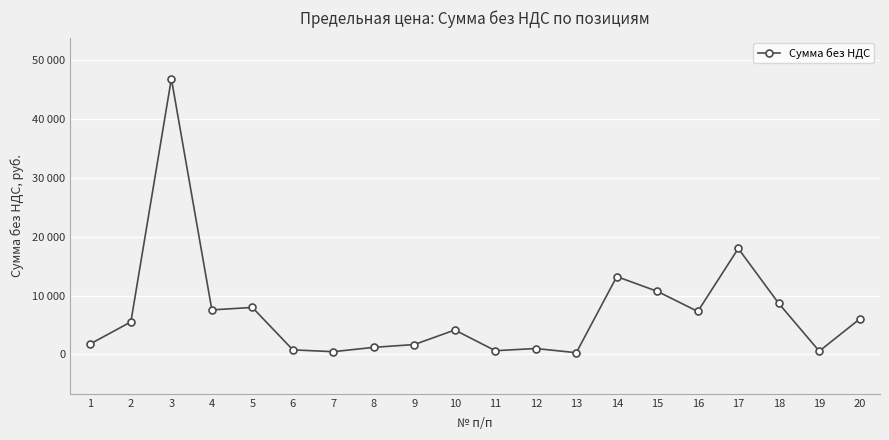

Does the chart have visible grid lines?

Yes